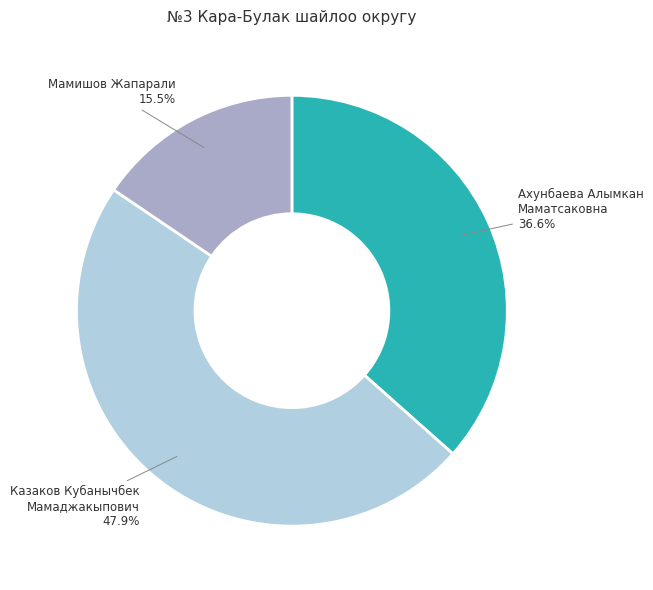

Does Ахунбаева Алымкан Маматсаковна represent more than half of the total?

No